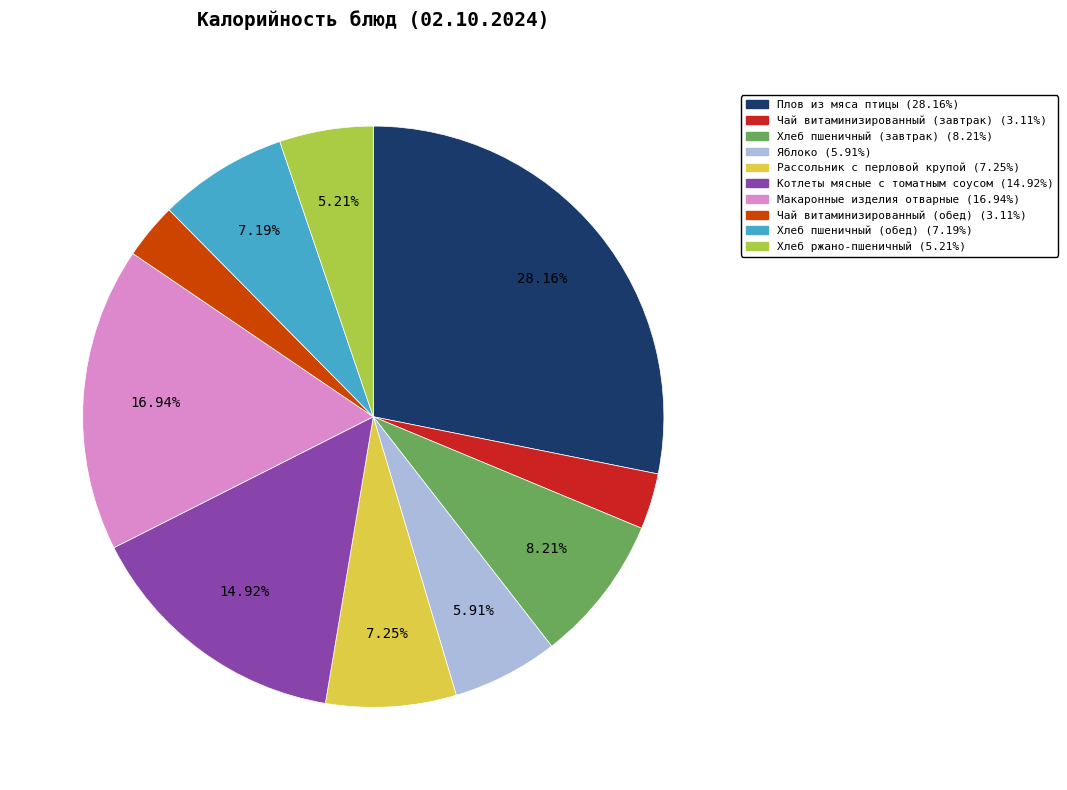

Which slice is the largest?

Плов из мяса птицы